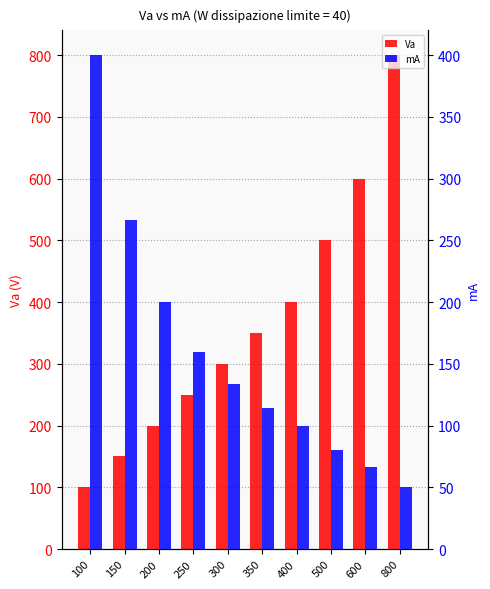

What is the difference between the maximum and second lowest values in the mA series?

333.3